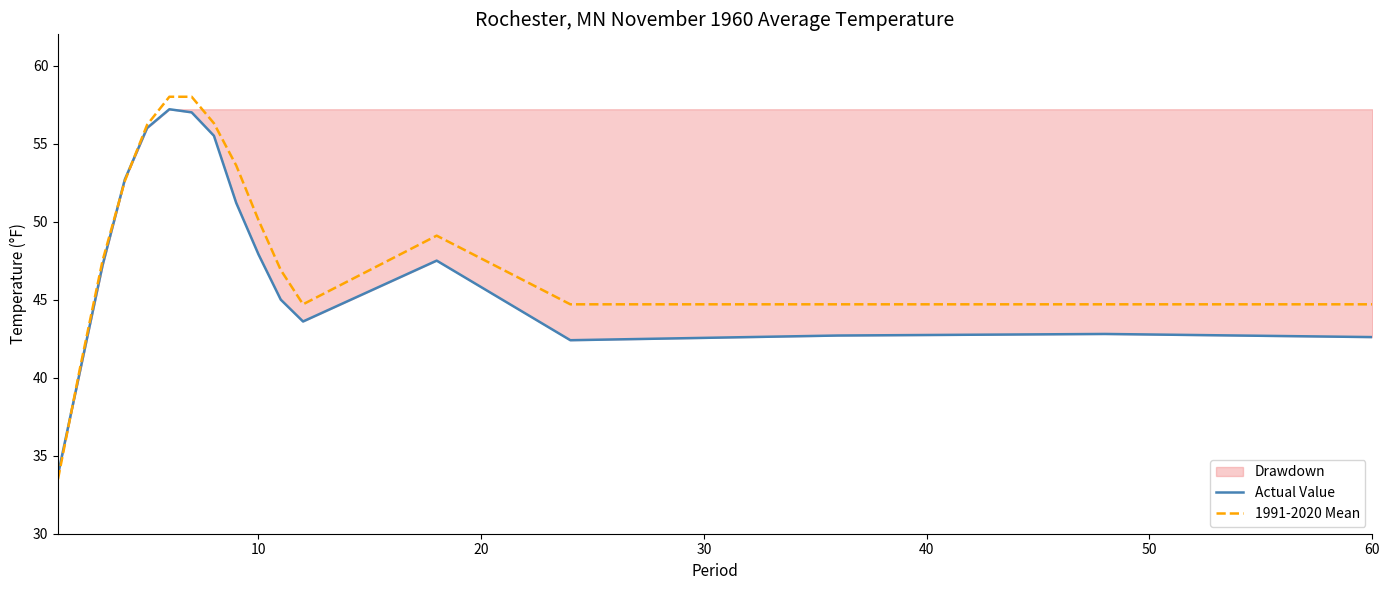

The 1991-2020 Mean series shows 21.7 at 10. True or false?

False